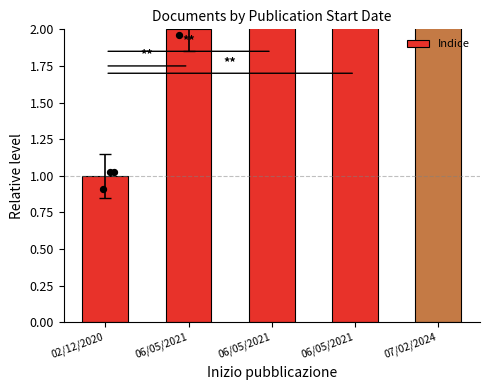

Which has a higher value, 06/05/2021 or 02/12/2020?

06/05/2021